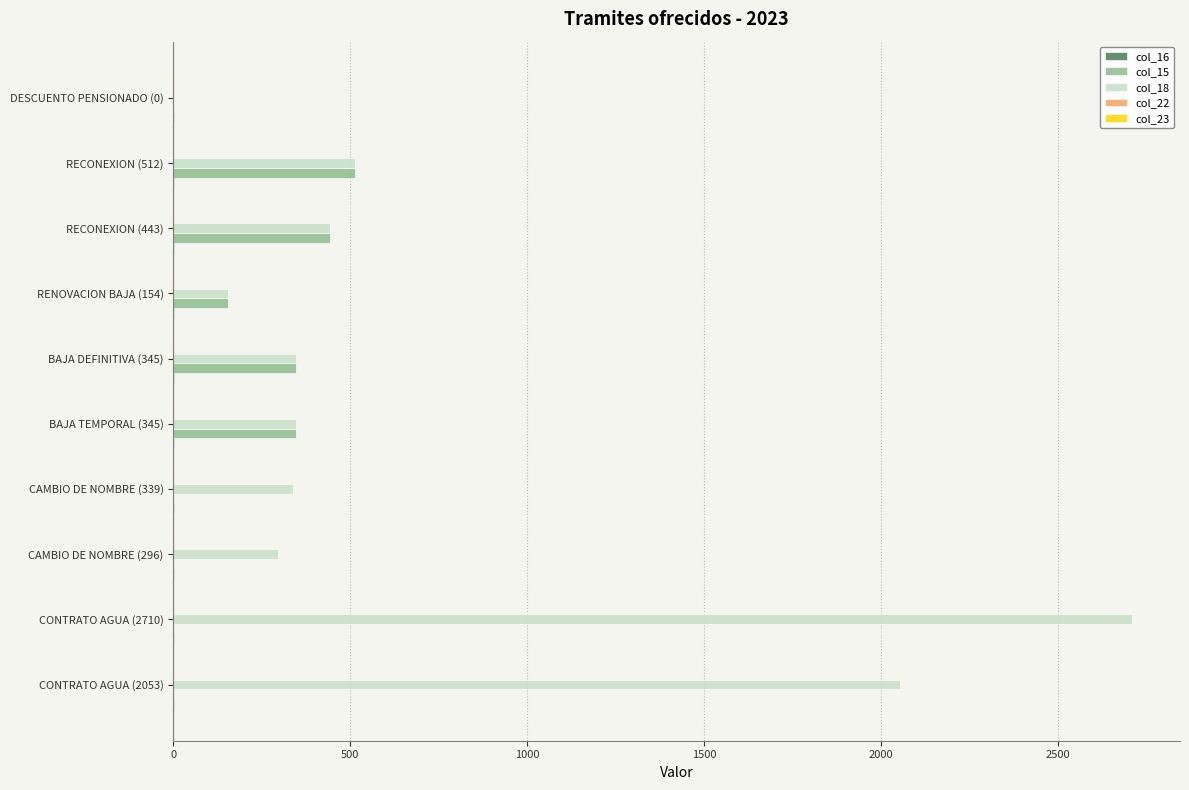

The col_18 series shows 147 at CAMBIO DE NOMBRE (339). True or false?

False